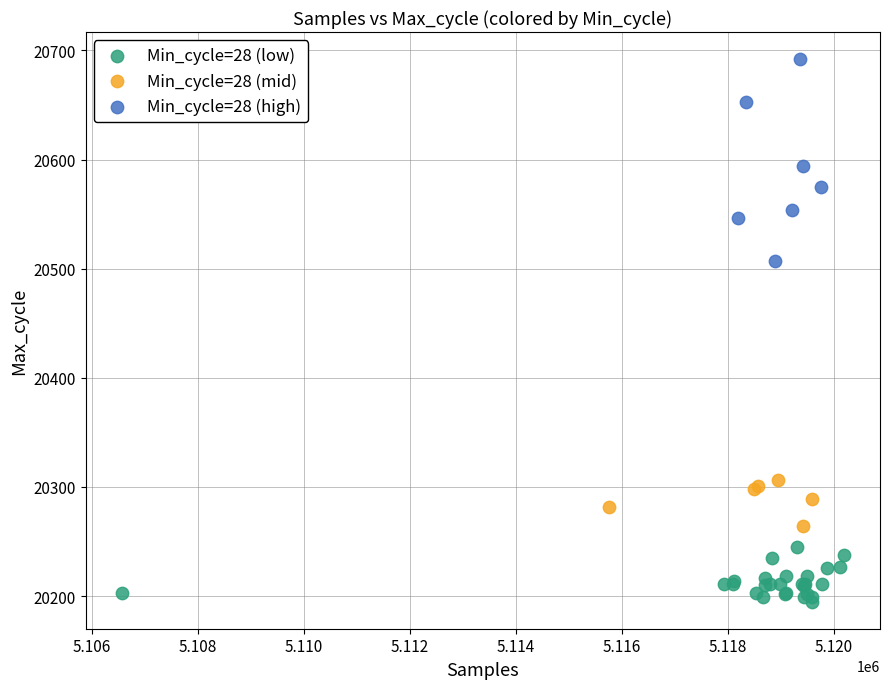

Which series reaches the minimum Y coordinate?

Min_cycle=28 (low)